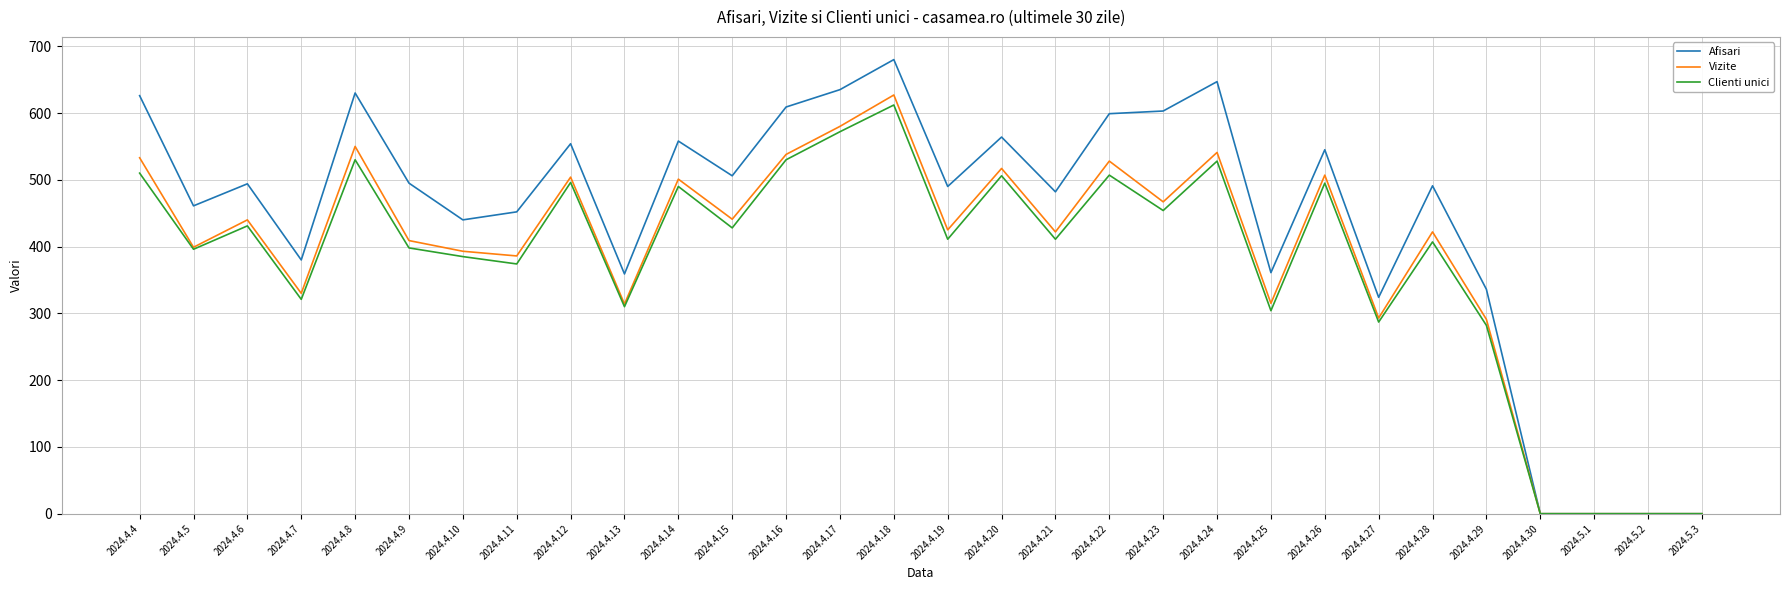

Where is the first local maximum for Vizite?

2024.4.6